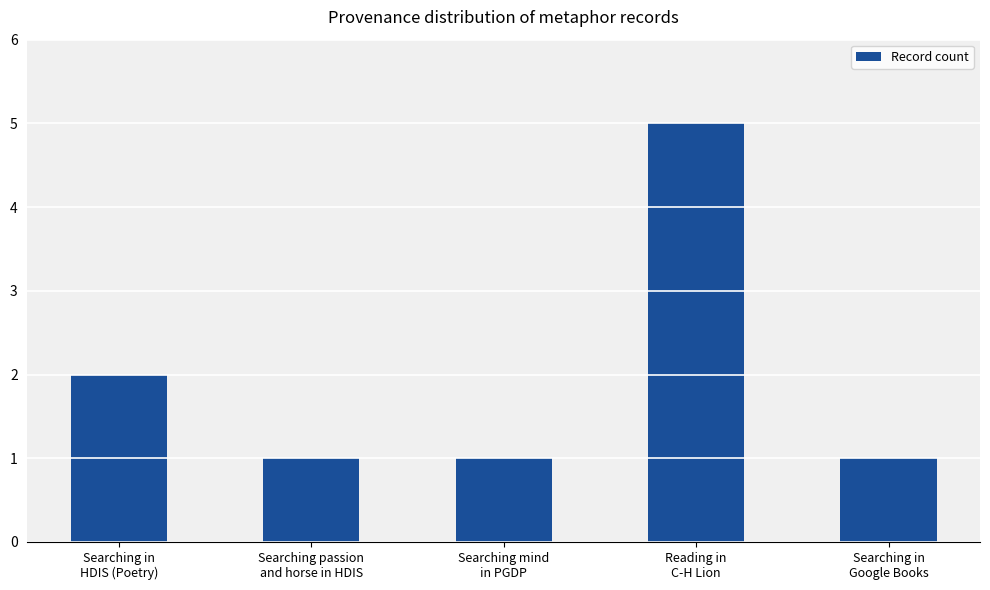

Reading left to right, list all the values displayed in this chart.

Searching in
HDIS (Poetry)=2	Searching passion
and horse in HDIS=1	Searching mind
in PGDP=1	Reading in
C-H Lion=5	Searching in
Google Books=1